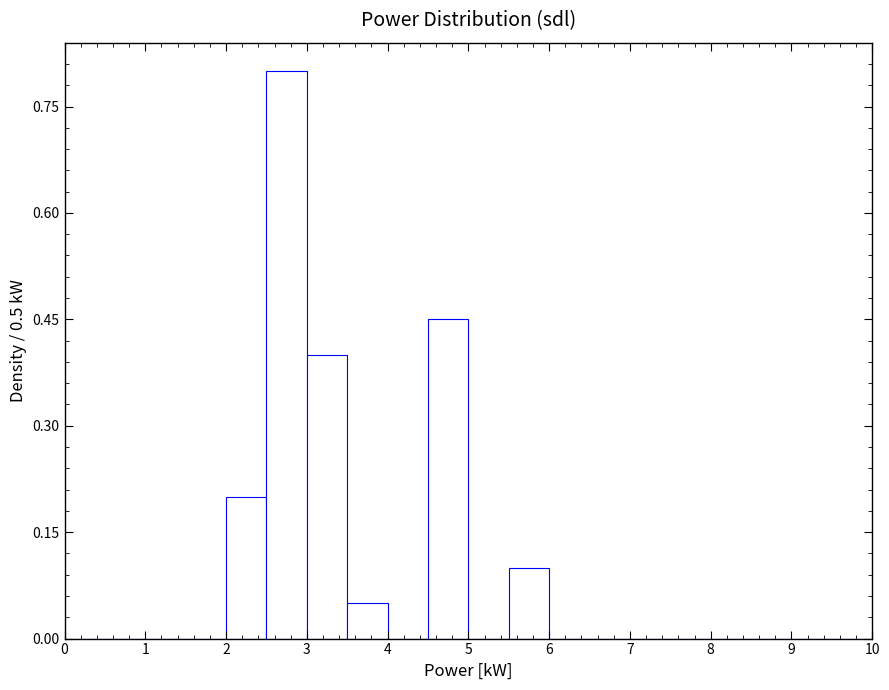

Which range on the x-axis has the tallest bar?

2.5 to 3.0